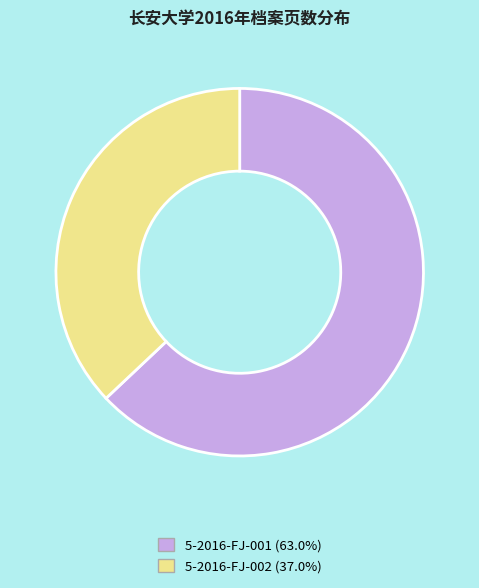

What is the smallest slice in the pie chart?

5-2016-FJ-002